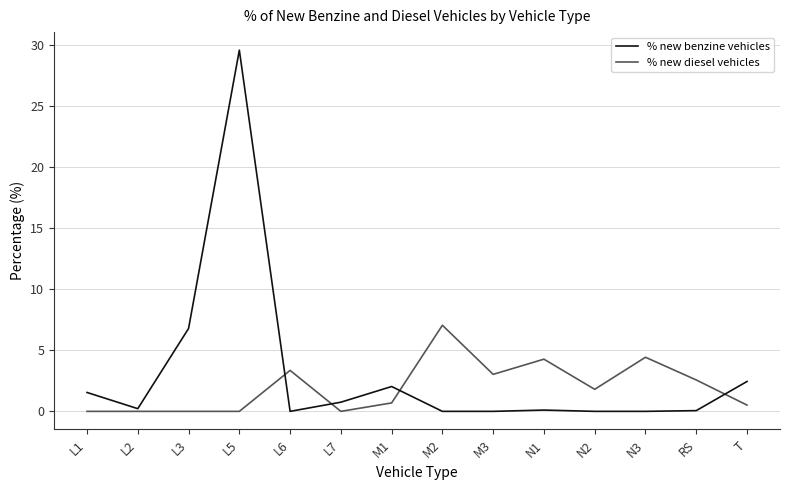

What is the maximum value for % new diesel vehicles?

7.0